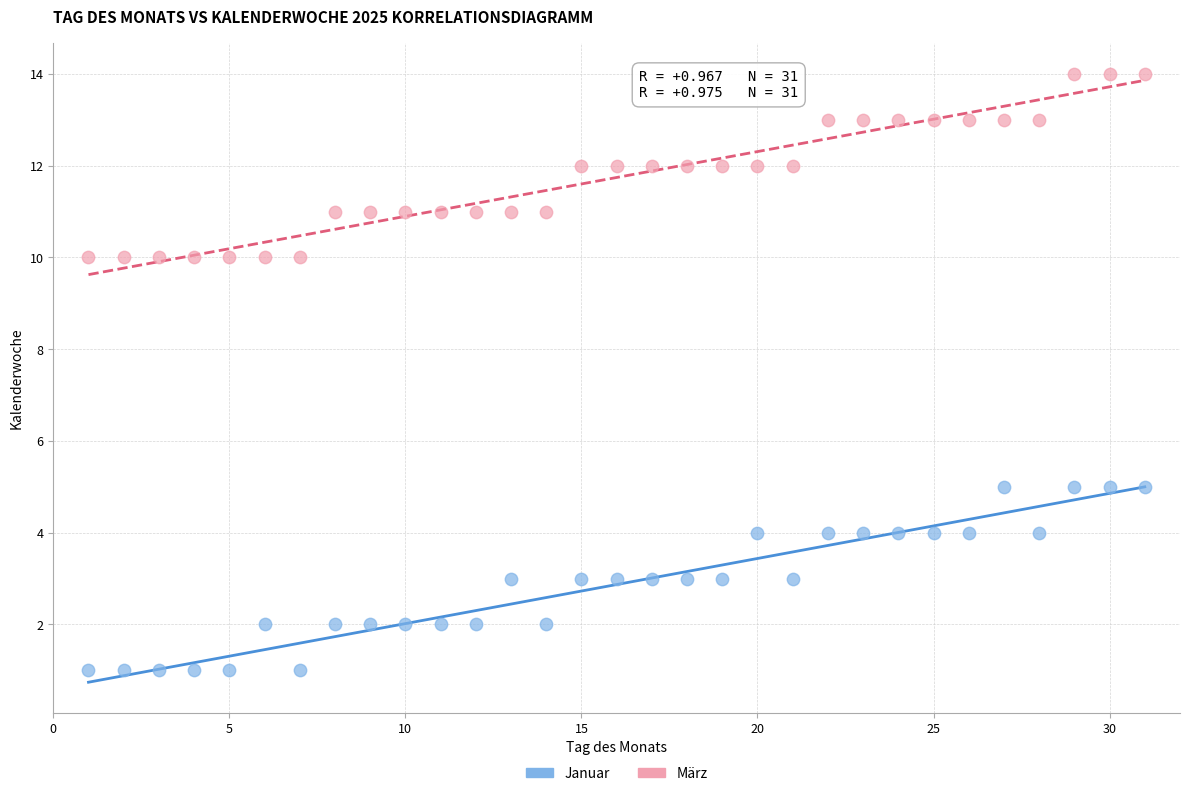

What are all the series names shown in the legend?

Januar, März